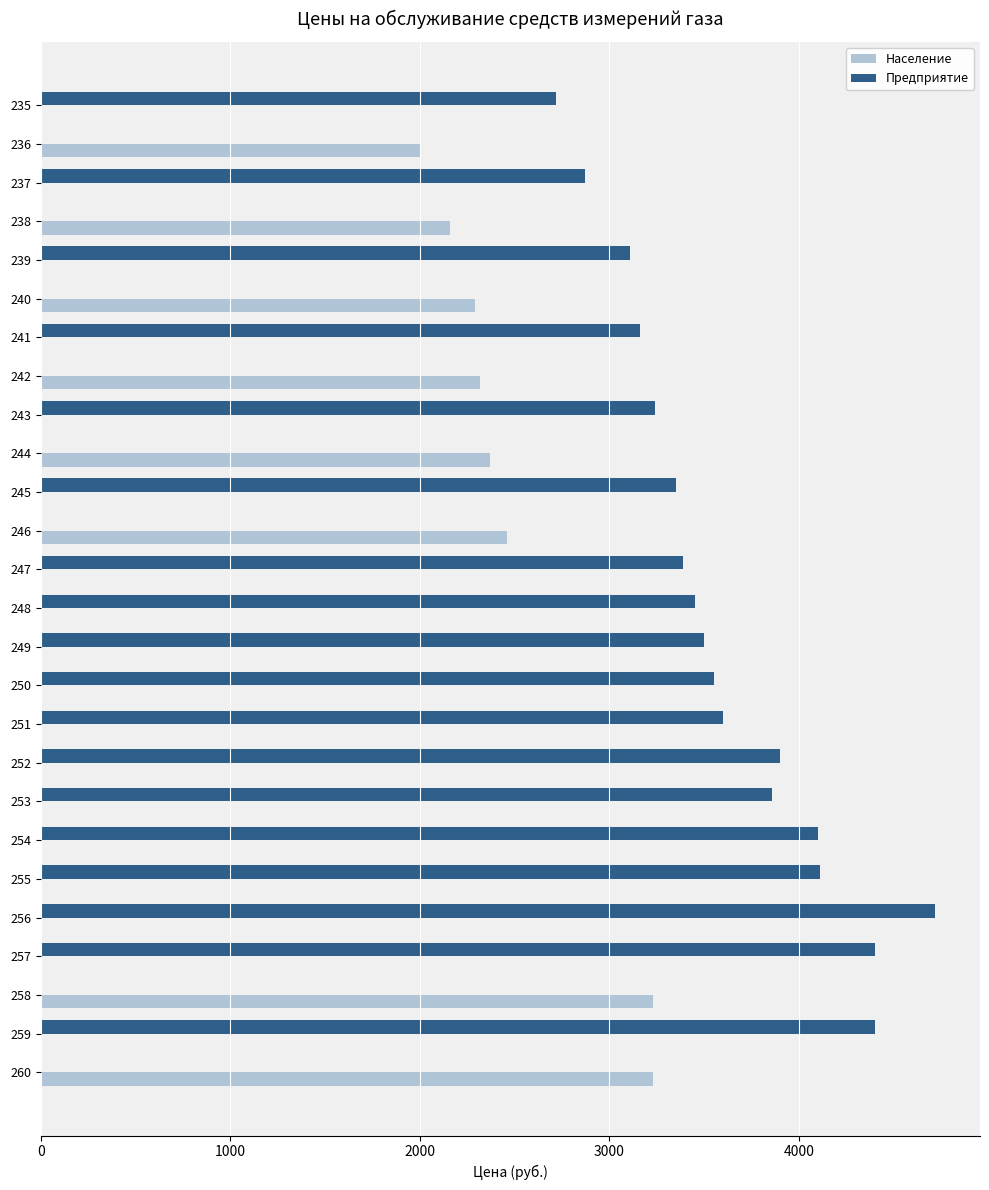

Which series has the widest spread of values?

Предприятие